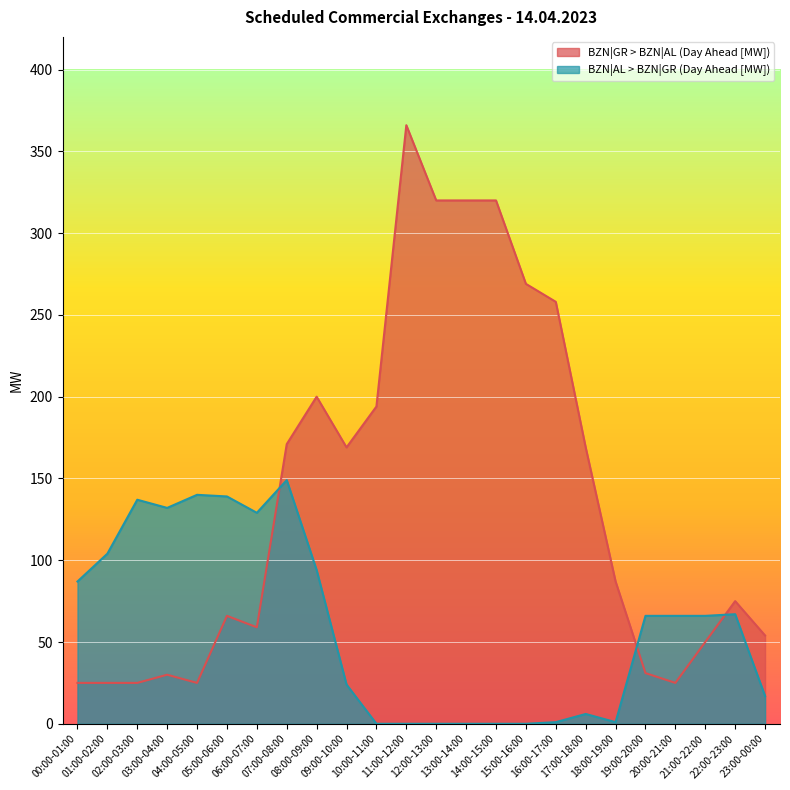

What position from the left is 11:00-12:00?

12